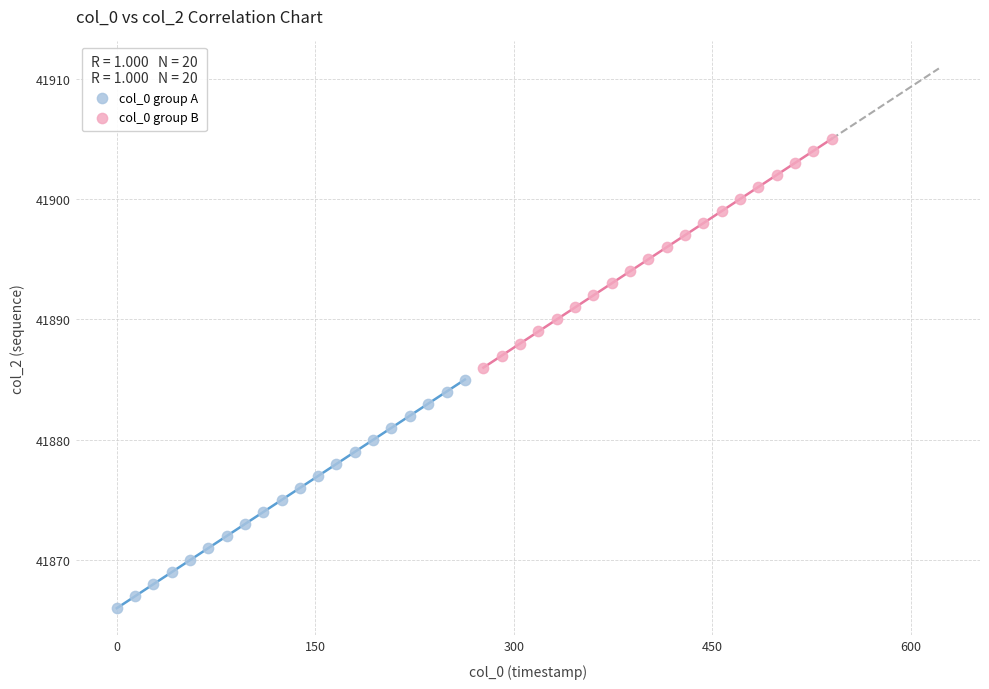

Which series reaches the minimum Y coordinate?

col_0 group A